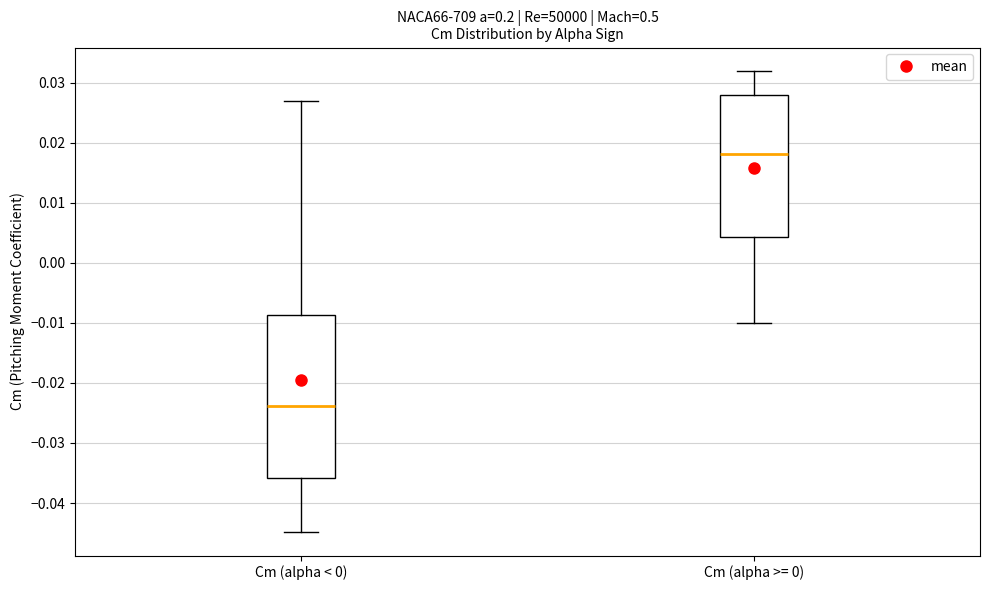

Reading left to right, transcribe this box plot: for each box, give where its median line is, the range the box spans, and where its two whiskers end, as read against the y-axis. The values are not printed on the chart, so give them approximately, as read against the axis.

Cm (alpha < 0): median -0.024, box -0.036 to -0.009, whiskers -0.045 to 0.027
Cm (alpha >= 0): median 0.018, box 0.004 to 0.028, whiskers -0.010 to 0.032